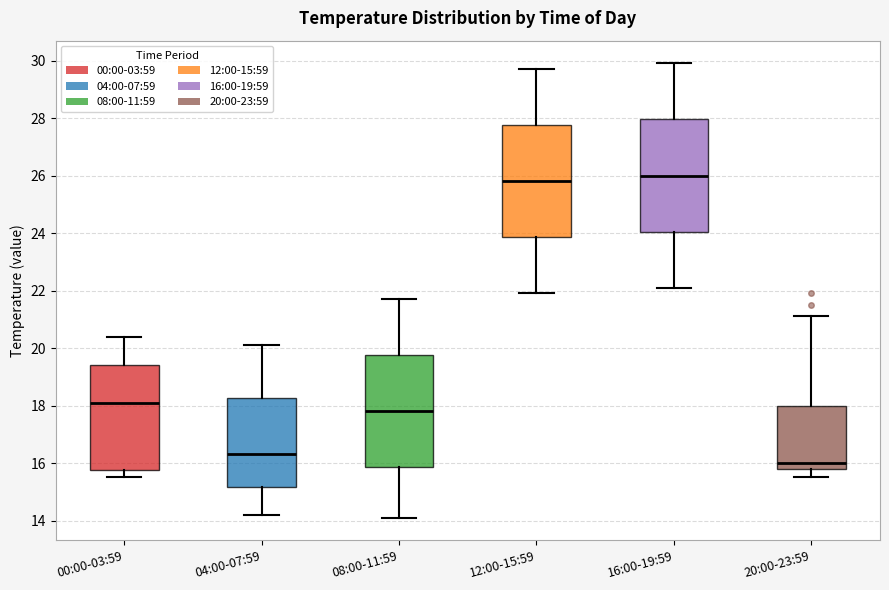

Where does the median line of the box for 20:00-23:59 sit on the y-axis? The values are not printed on the chart, so give them approximately, as read against the axis.

16.0